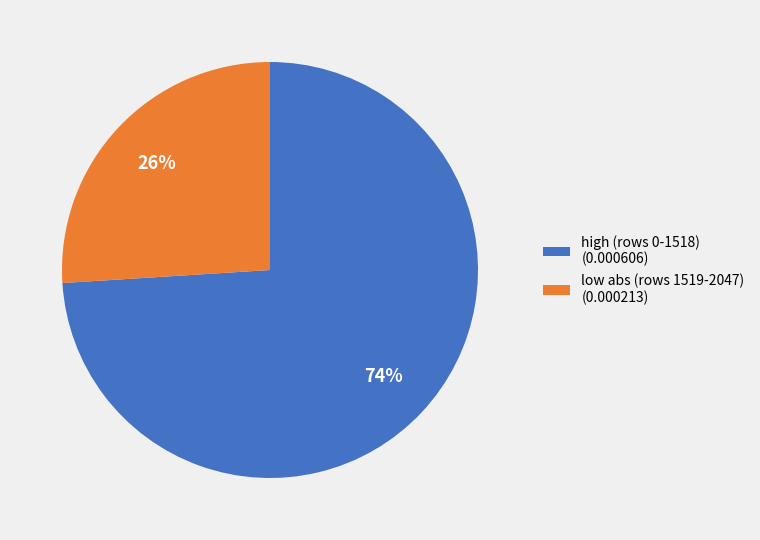

Is there any slice that represents more than half of the pie?

Yes